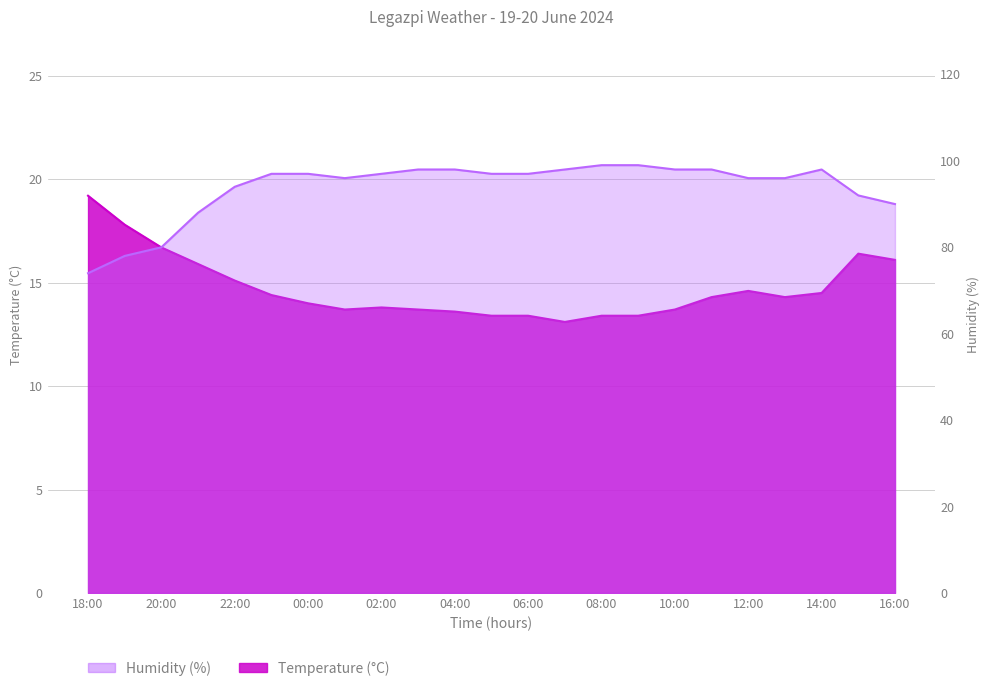

List the series in order of their overall mean, lowest first.

Temperature (°C), Humidity (%)